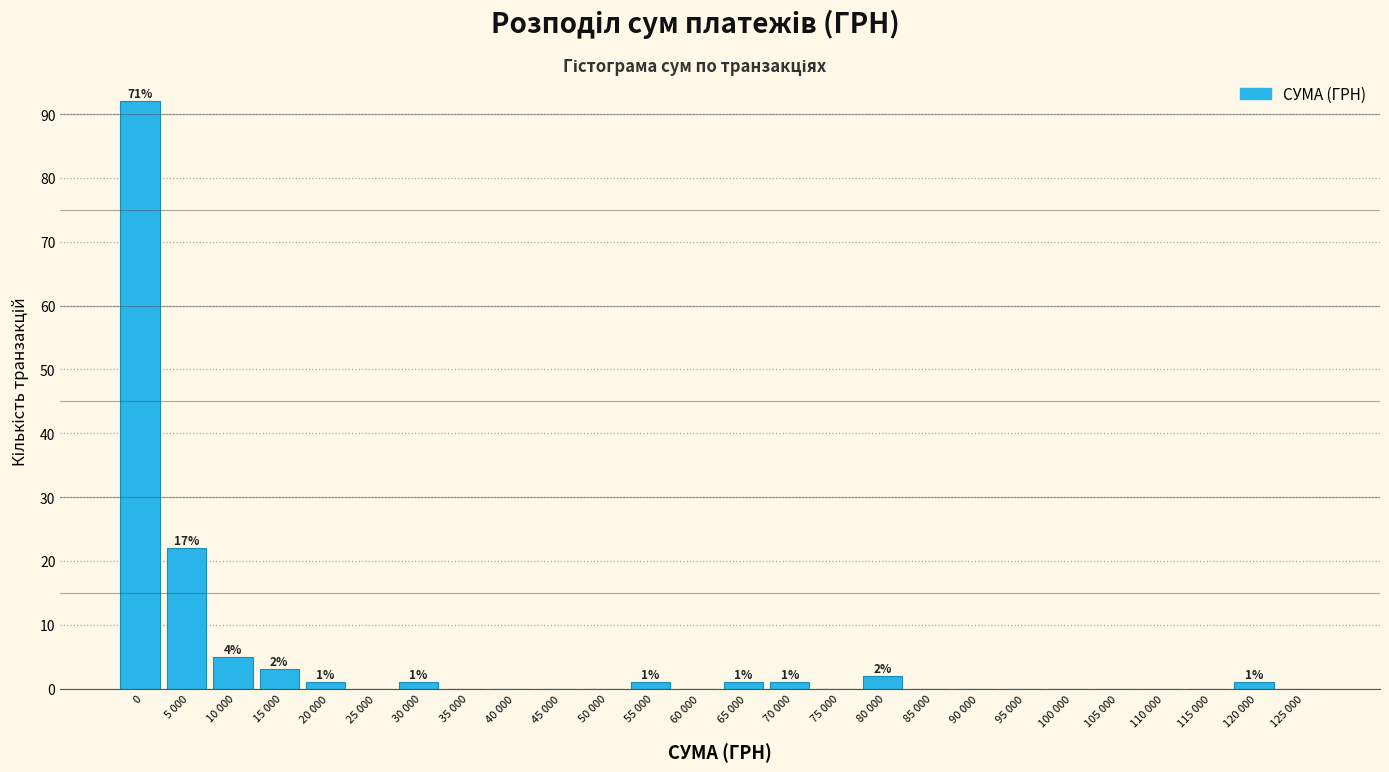

Reading left to right, transcribe all the data shown in this chart.

0=92	5 000=22	10 000=5	15 000=3	20 000=1	25 000=0	30 000=1	35 000=0	40 000=0	45 000=0	50 000=0	55 000=1	60 000=0	65 000=1	70 000=1	75 000=0	80 000=2	85 000=0	90 000=0	95 000=0	100 000=0	105 000=0	110 000=0	115 000=0	120 000=1	125 000=0